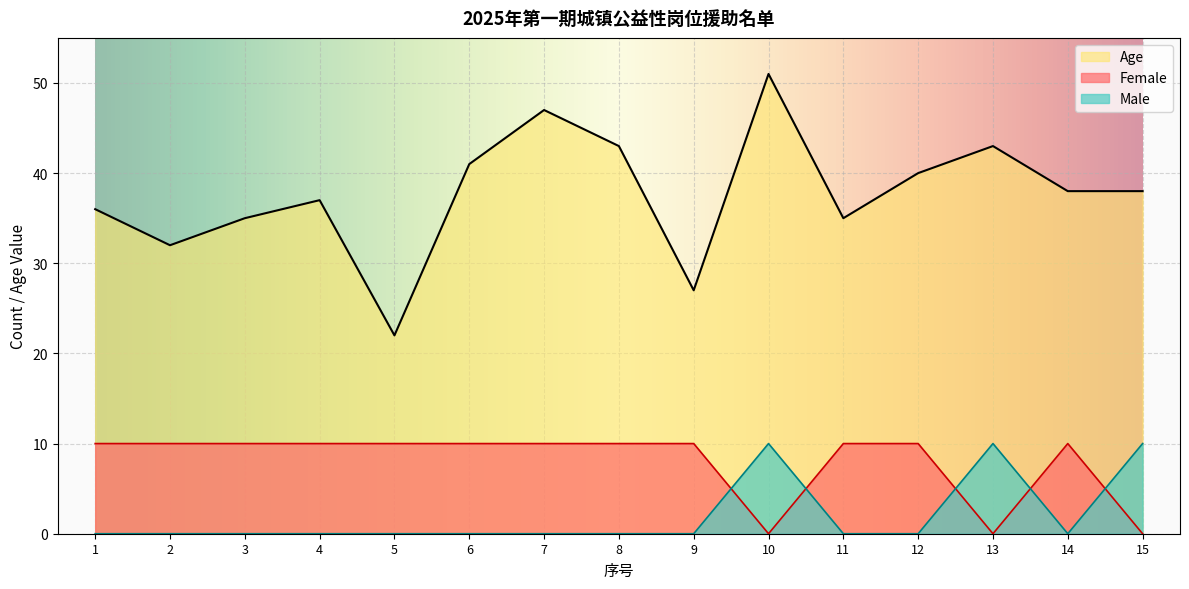

What is the value of the Age point at the 1st from the left?

36